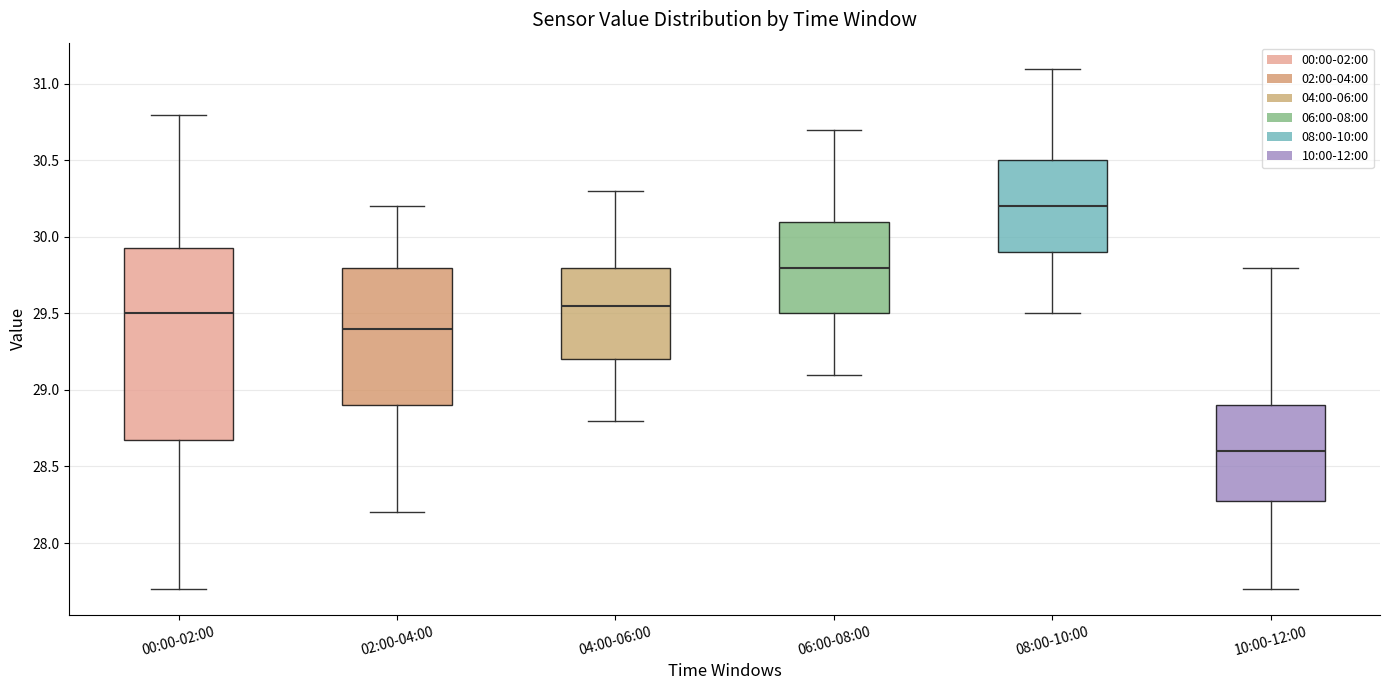

Comparing the boxes themselves (not the whiskers), which one is the tallest?

00:00-02:00